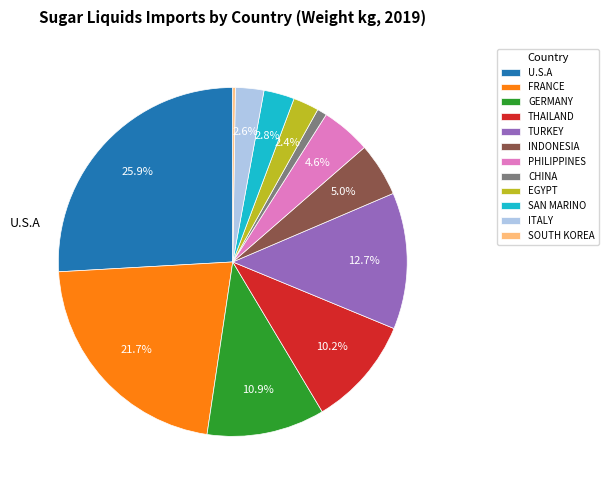

Which category has the biggest portion of the pie?

U.S.A